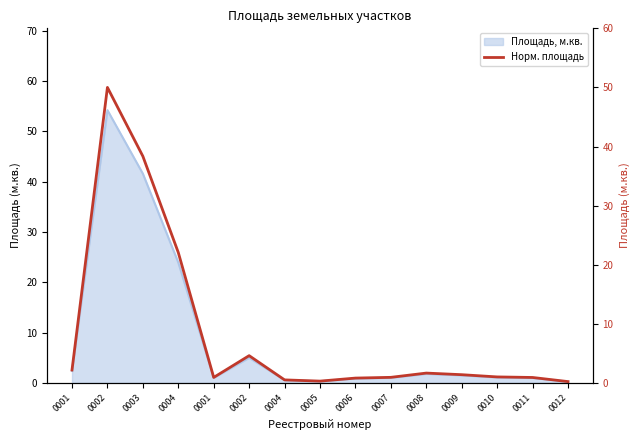

True or false: the data shows 3.6 at 0001.

False